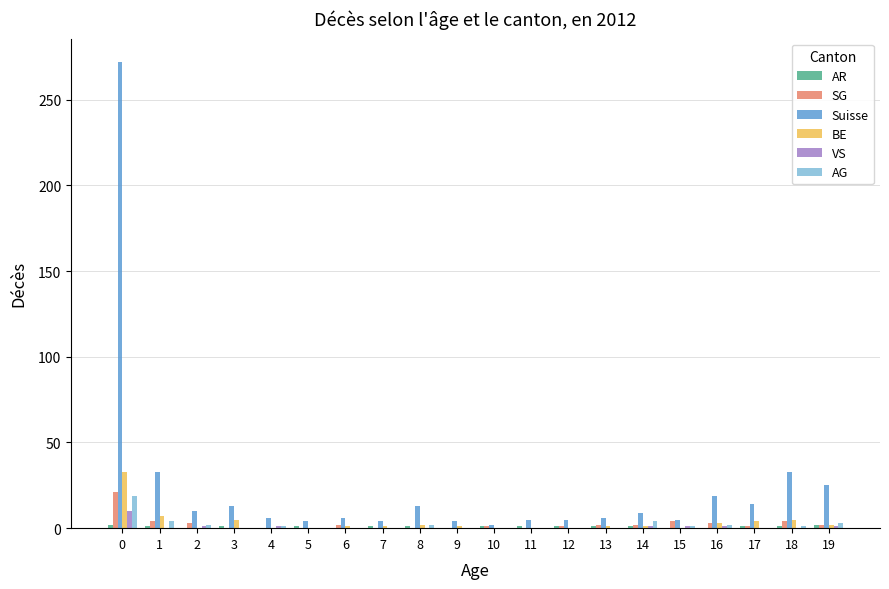

Is it true that AG equals 31 at 0?

False